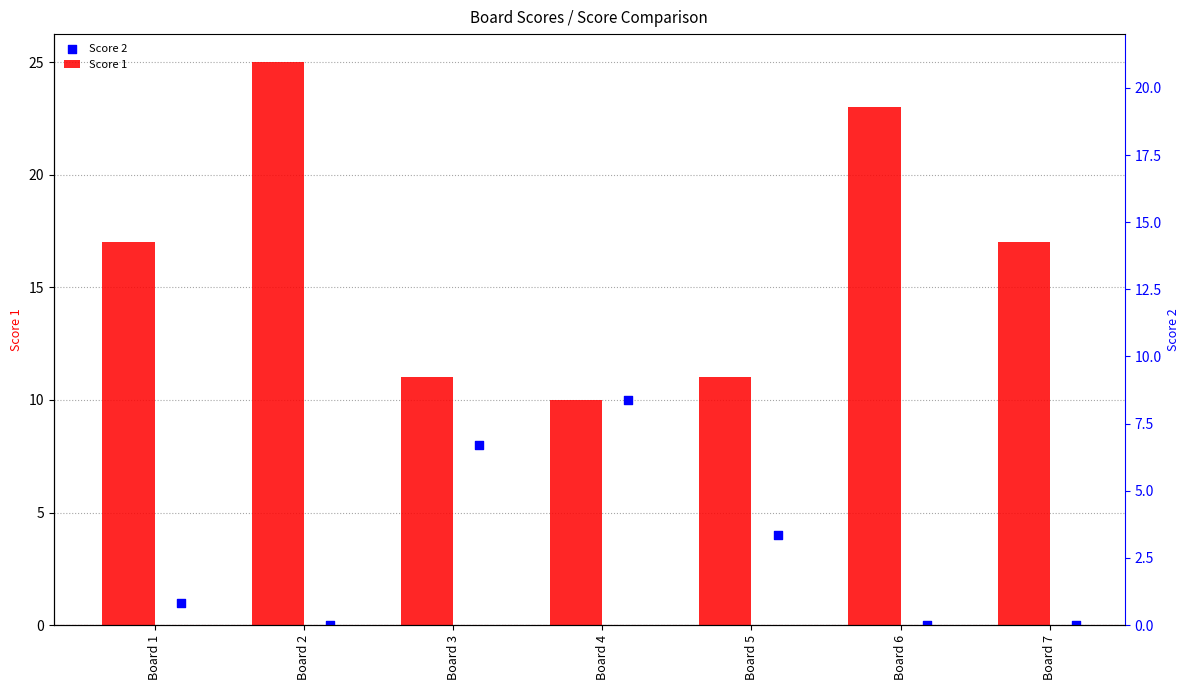

Is the value of Score 2 at Board 3 greater than the value of Score 1 at Board 5?

No